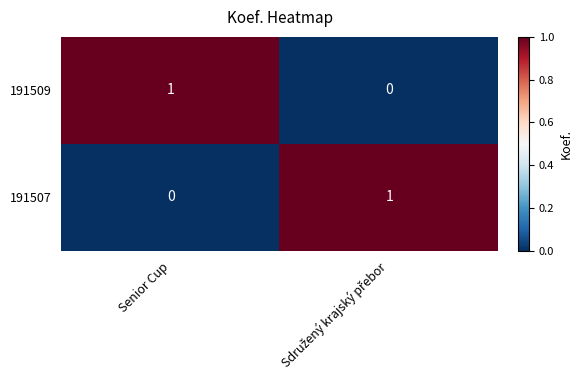

Reading left to right, extract all data points from this chart.

191509: 1	0
191507: 0	1